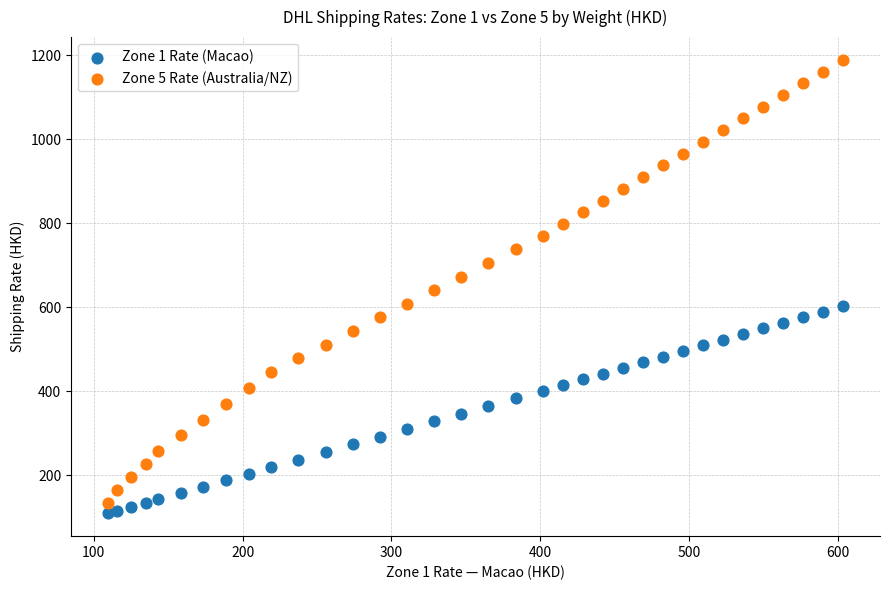

Which series reaches the minimum Y coordinate?

Zone 1 Rate (Macao)